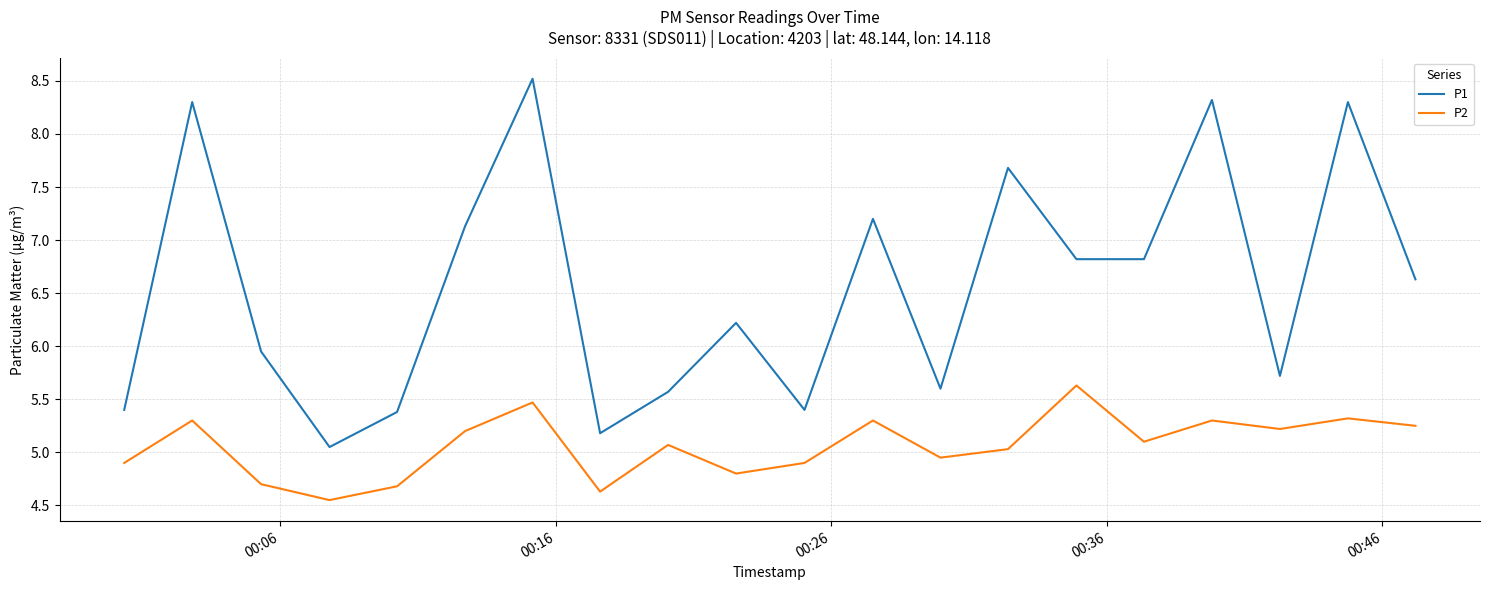

Which series has the widest spread of values?

P1